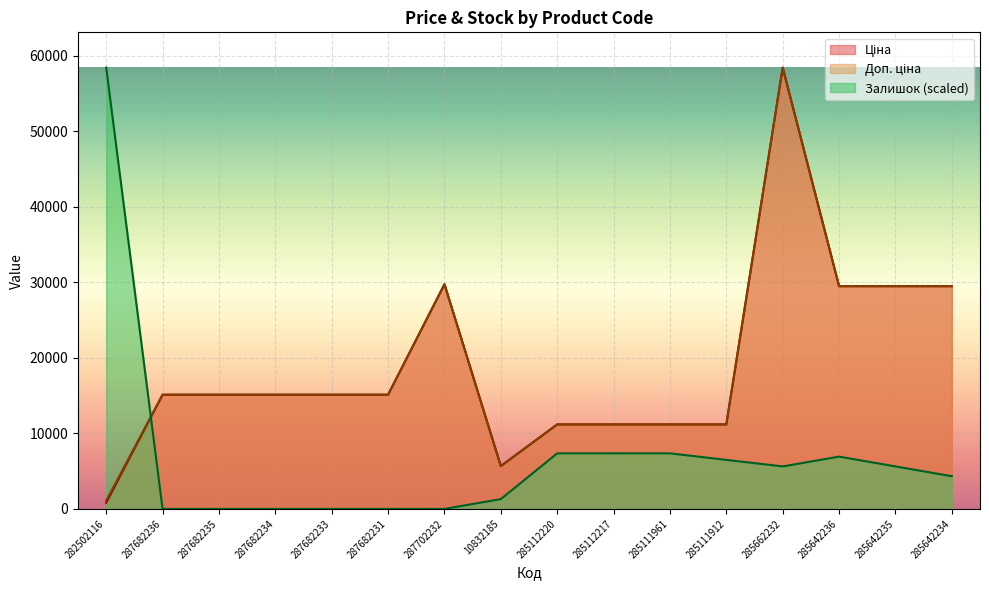

Is the value of Доп. ціна at 285642235 greater than the value of Залишок at 285111961?

Yes